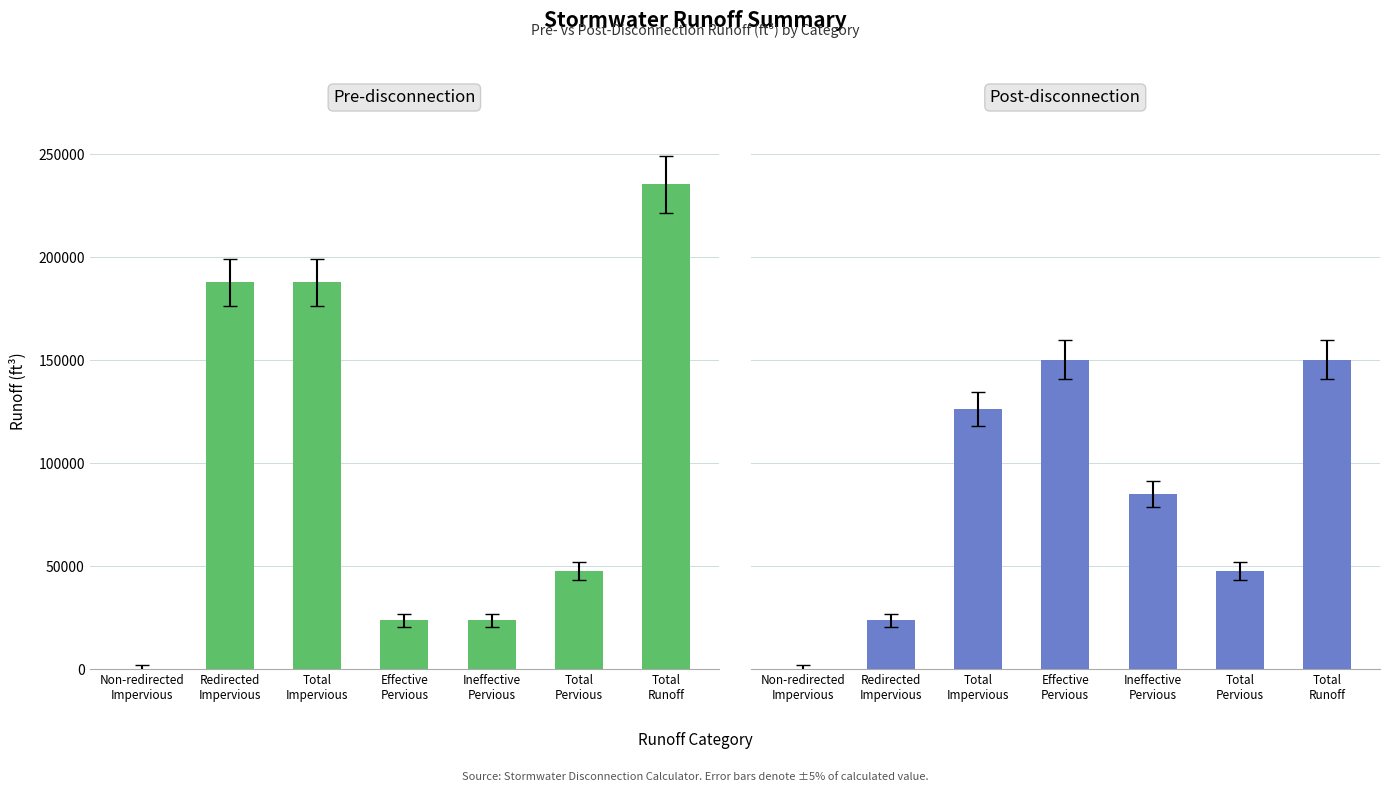

What is the sum of the Pre-disconnection values at Total
Impervious and Total
Runoff?

423294.3